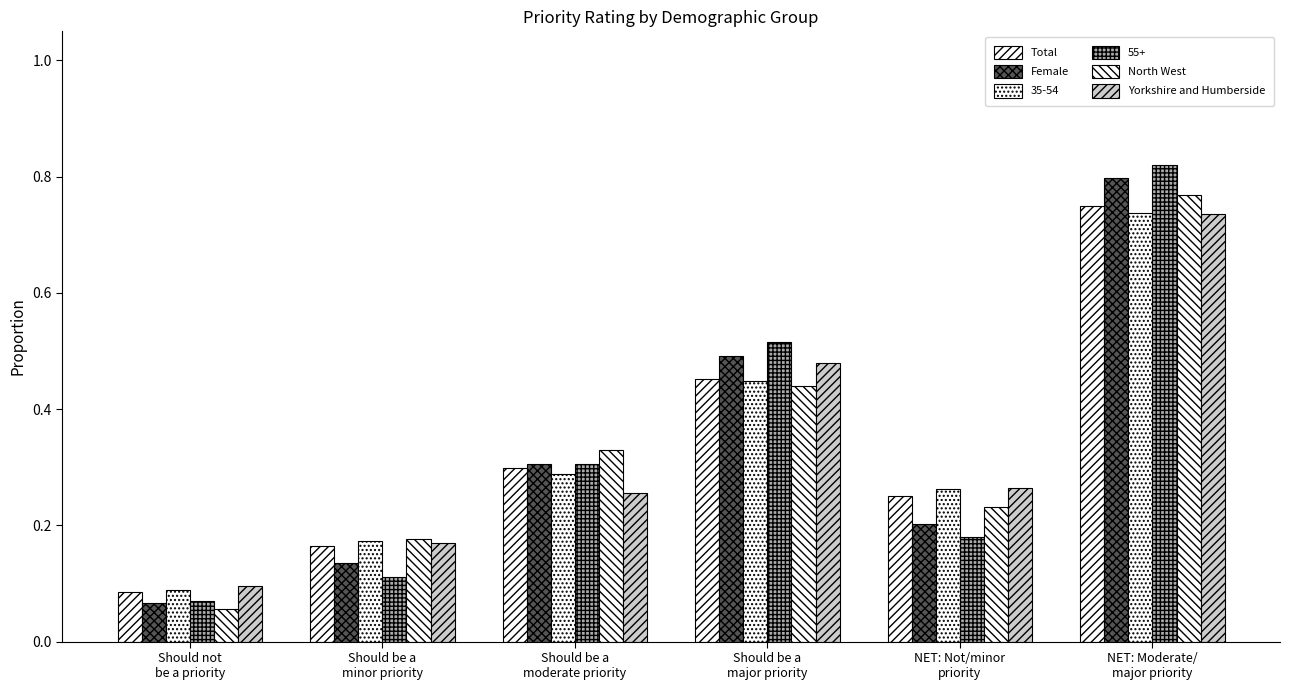

What is the smallest value displayed?

0.1